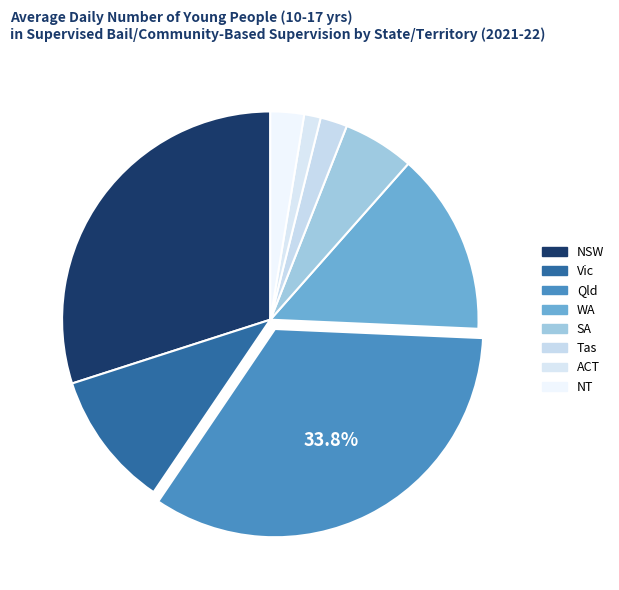

How many segments does this pie chart have?

8